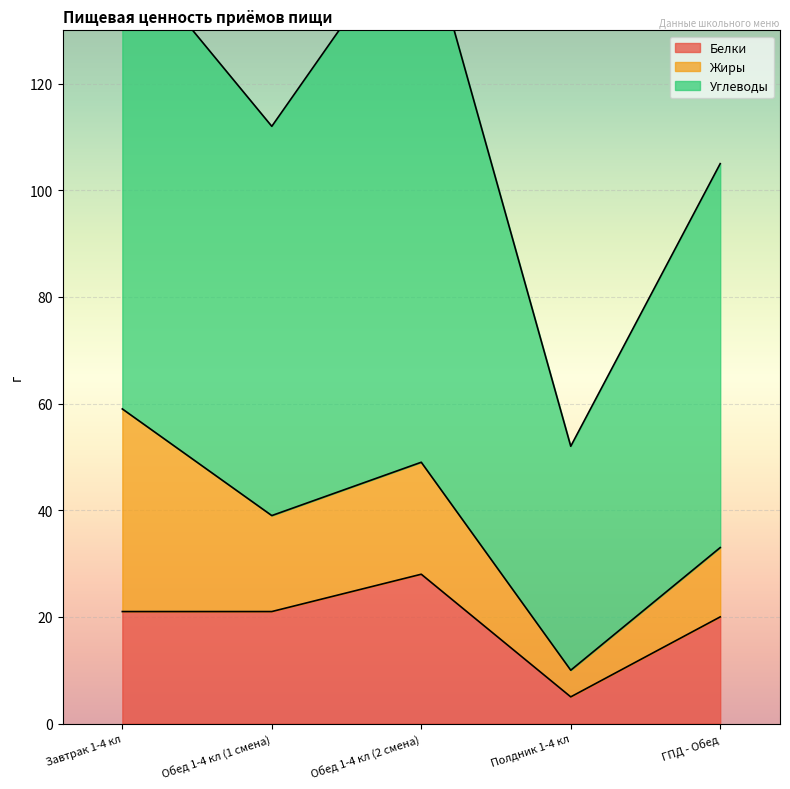

What is the total value across all series at Завтрак 1-4 кл?

146